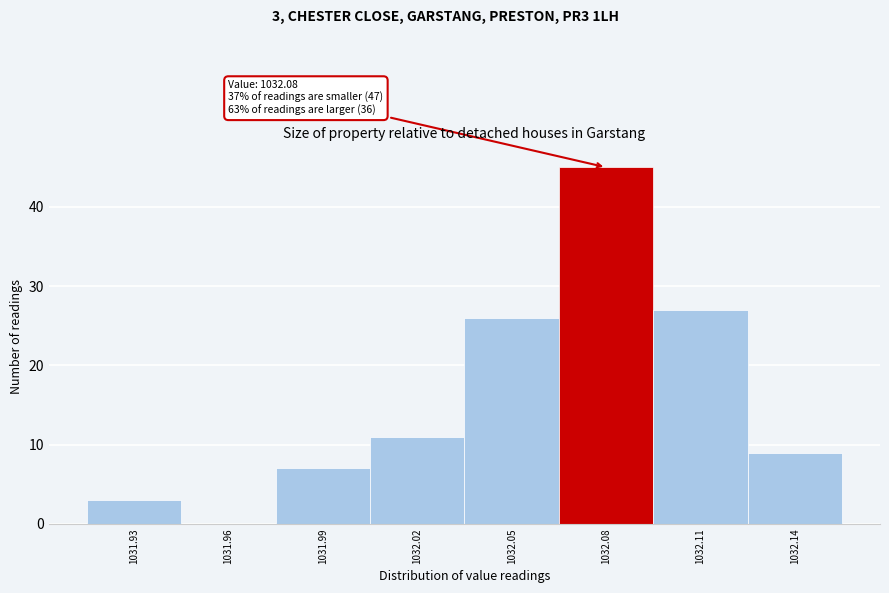

Which range on the x-axis has the tallest bar?

1032.065 to 1032.095